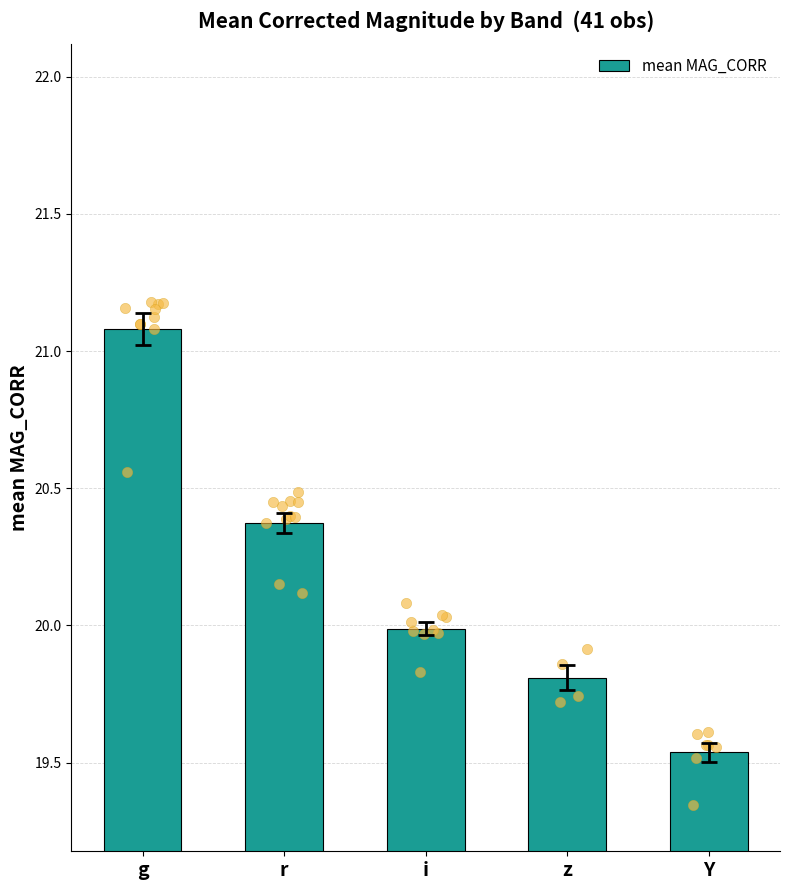

What is the change in value from r to z?

-0.6